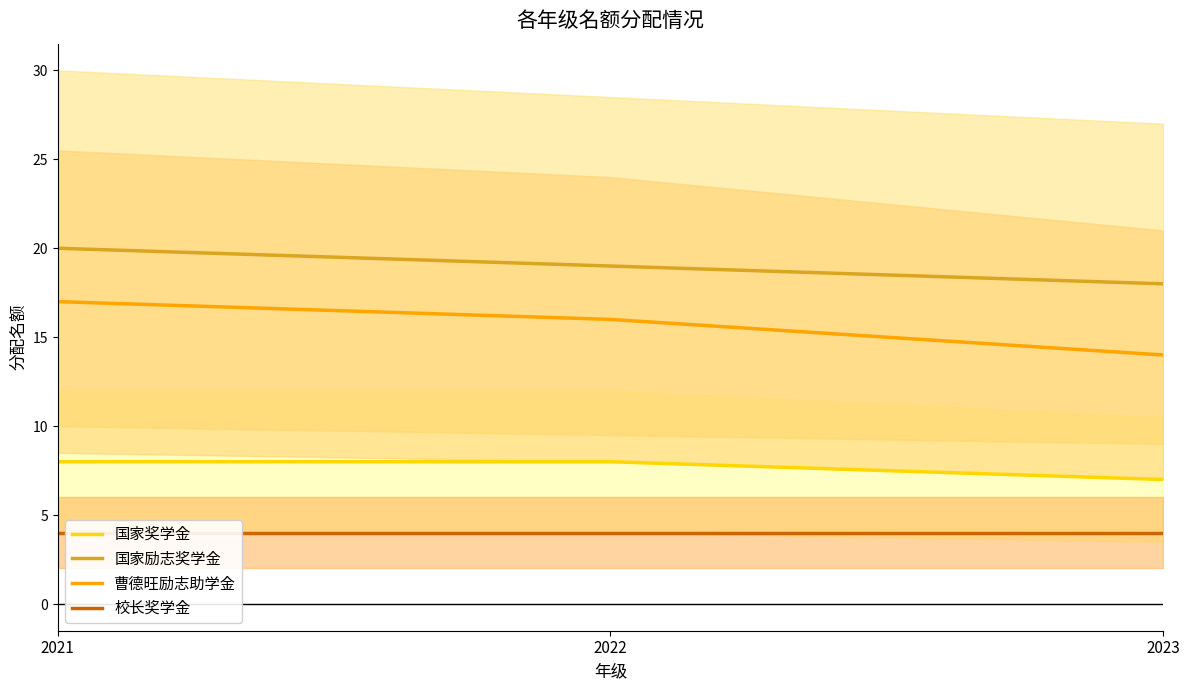

What is the difference between the highest and lowest values at 2021?

16